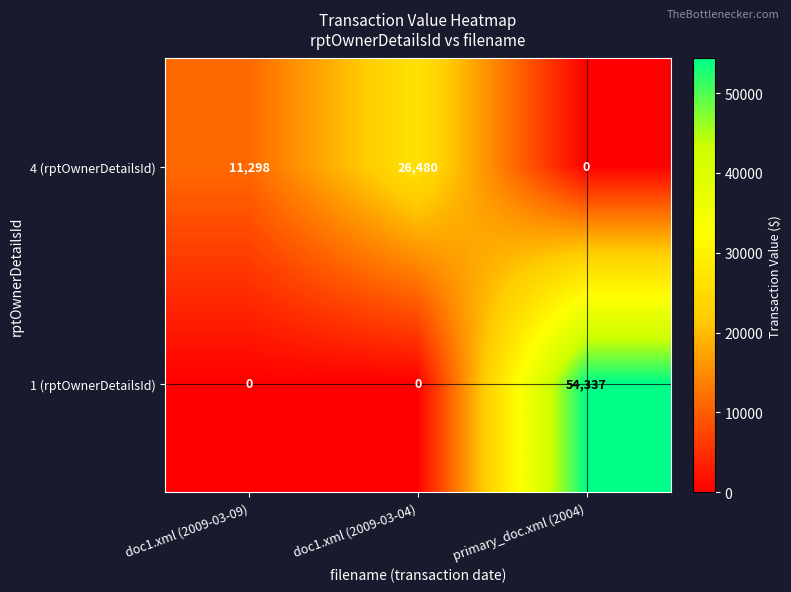

What is the spread (max minus min) of values at doc1.xml (2009-03-09)?

11298